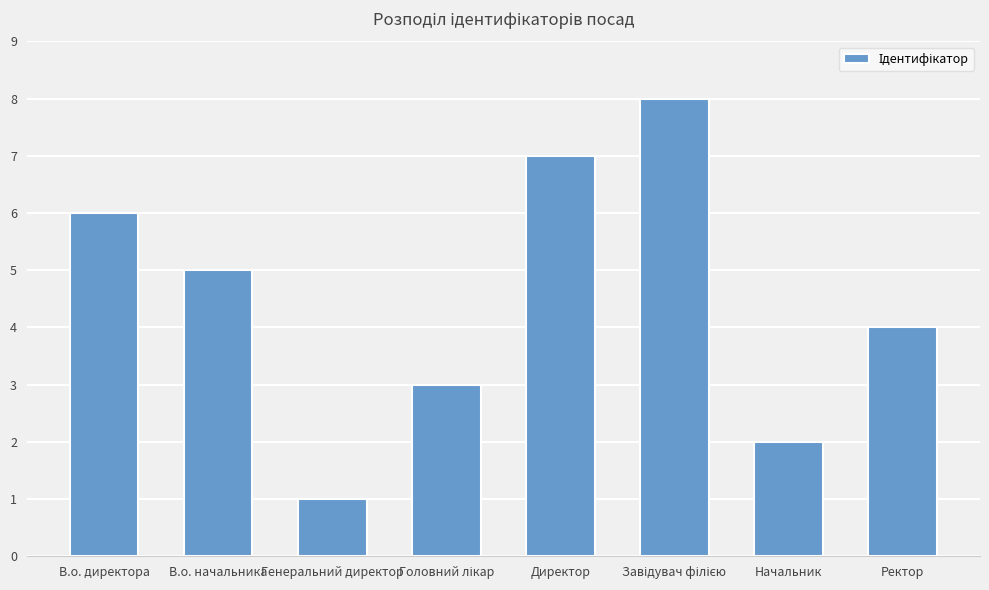

What is the value of the 5th bar from the left?

7